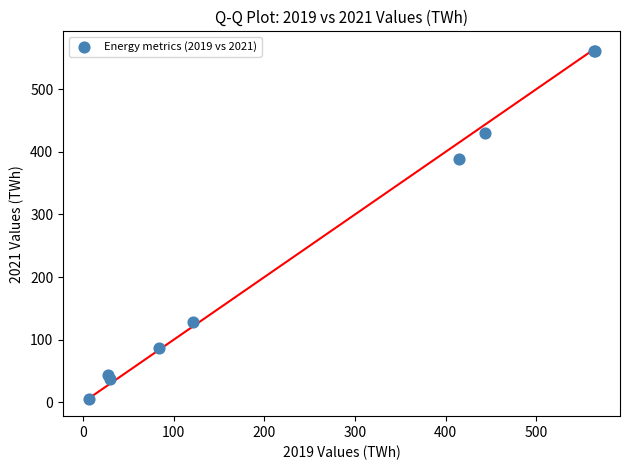

What Y value in the scatter plot is closest to 283?

388.4